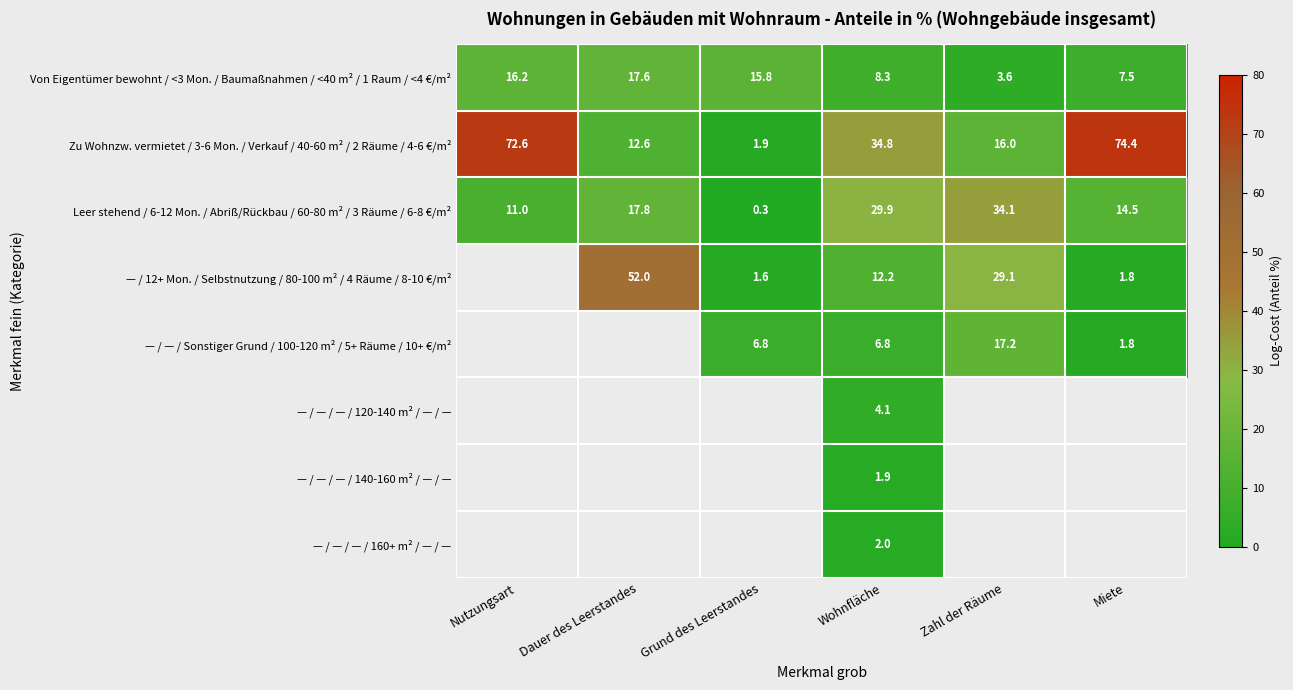

Read the Zu Wohnzw. vermietet / 3-6 Mon. / Verkauf / 40-60 m² / 2 Räume / 4-6 €/m² value at Dauer des Leerstandes.

12.6